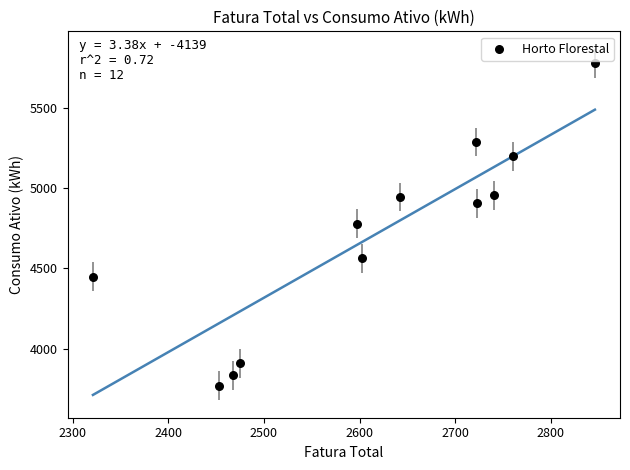

What is the range of Y values (max minus min)?

2007